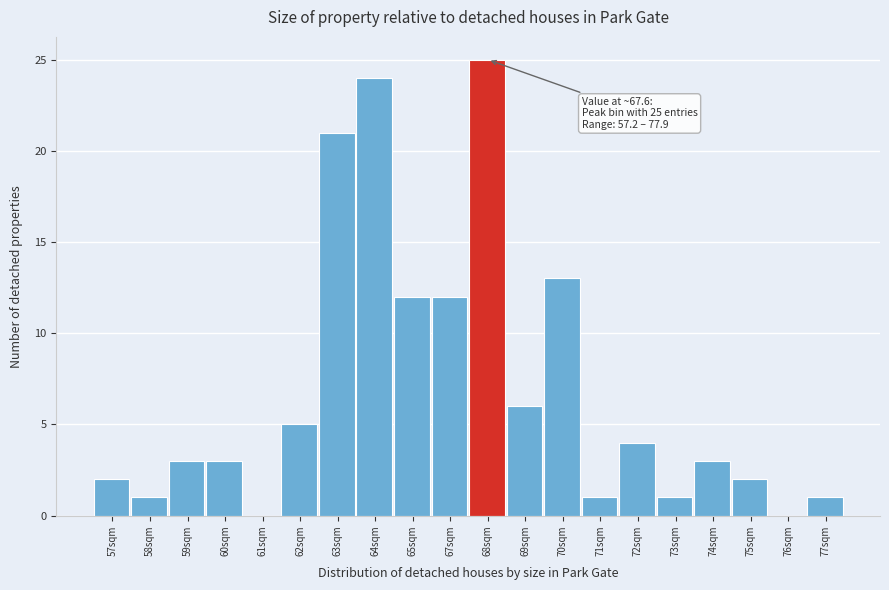

Reading right to left, what are all the values shown in this chart?

77sqm=1	76sqm=0	75sqm=2	74sqm=3	73sqm=1	72sqm=4	71sqm=1	70sqm=13	69sqm=6	68sqm=25	67sqm=12	65sqm=12	64sqm=24	63sqm=21	62sqm=5	61sqm=0	60sqm=3	59sqm=3	58sqm=1	57sqm=2